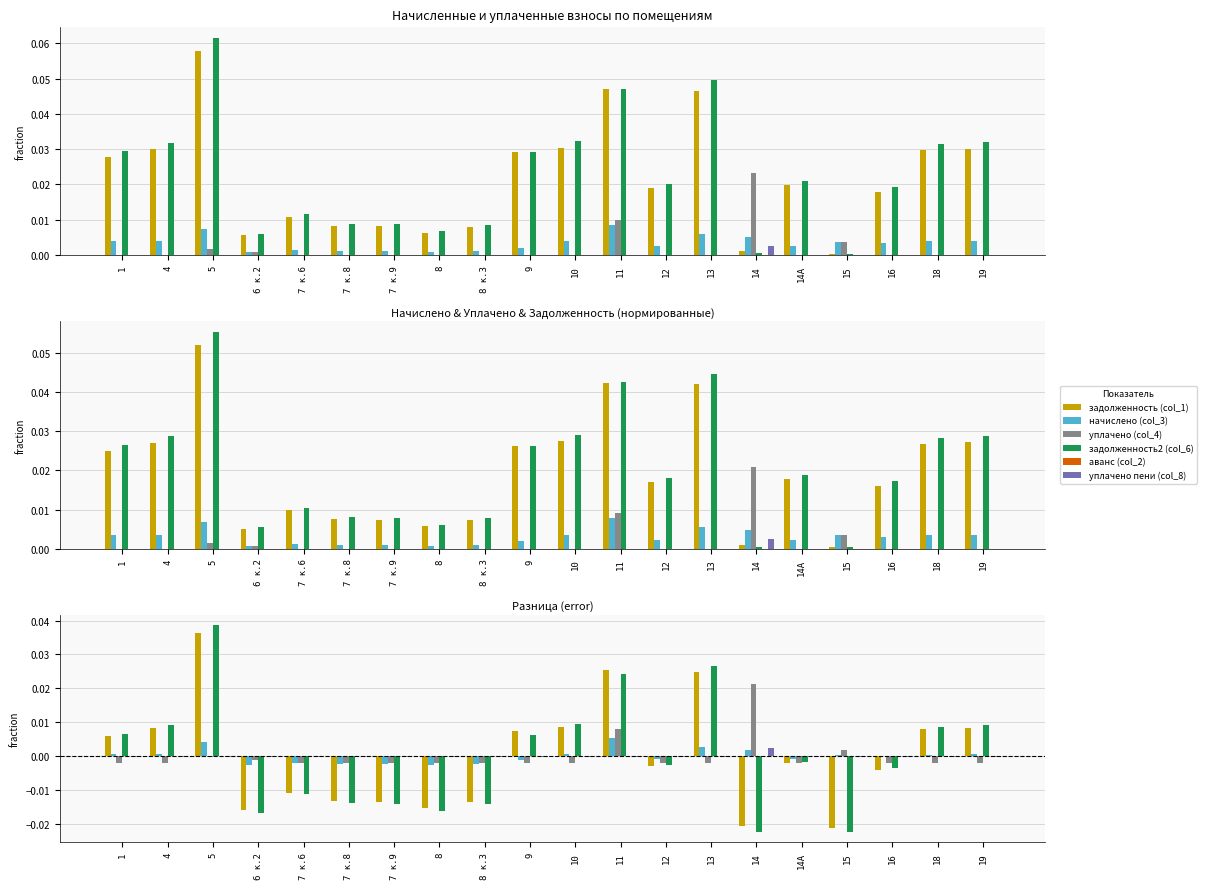

List the series in order of their peak value, lowest first.

аванс (col_2), уплачено пени (col_8), начислено (col_3), уплачено (col_4), задолженность (col_1), задолженность2 (col_6)